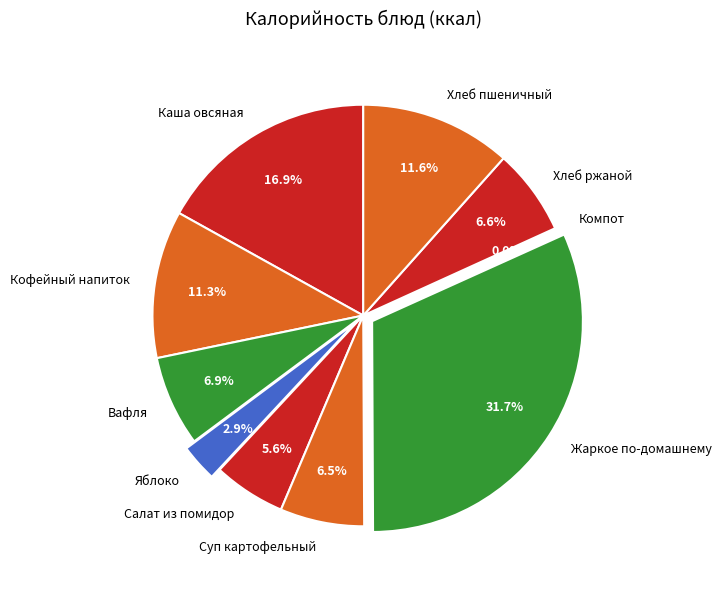

Does Салат из помидор represent more than half of the total?

No